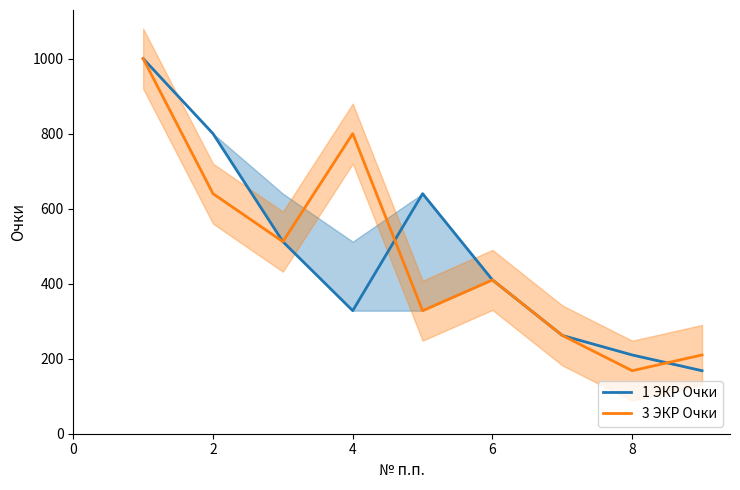

Is it true that 3 ЭКР Очки equals 430 at 2?

False